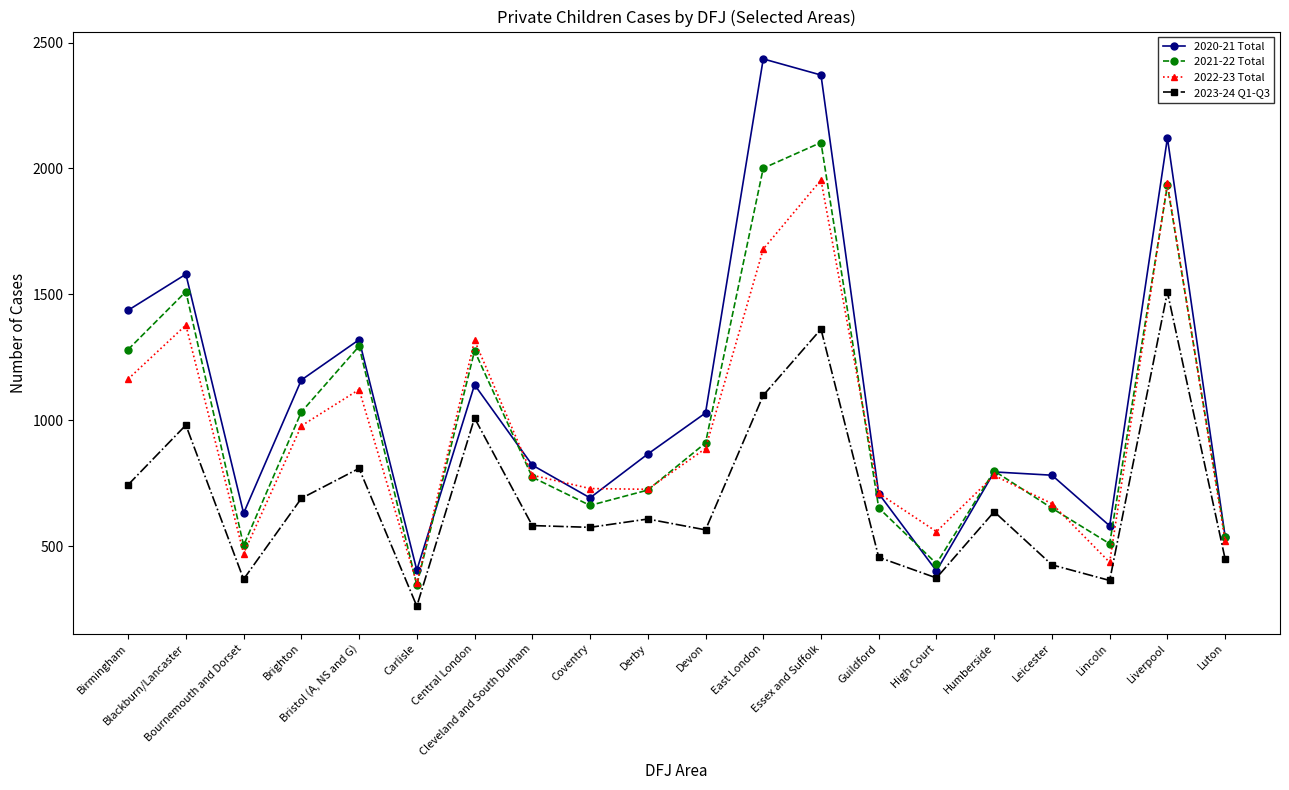

What position from the right is East London?

9